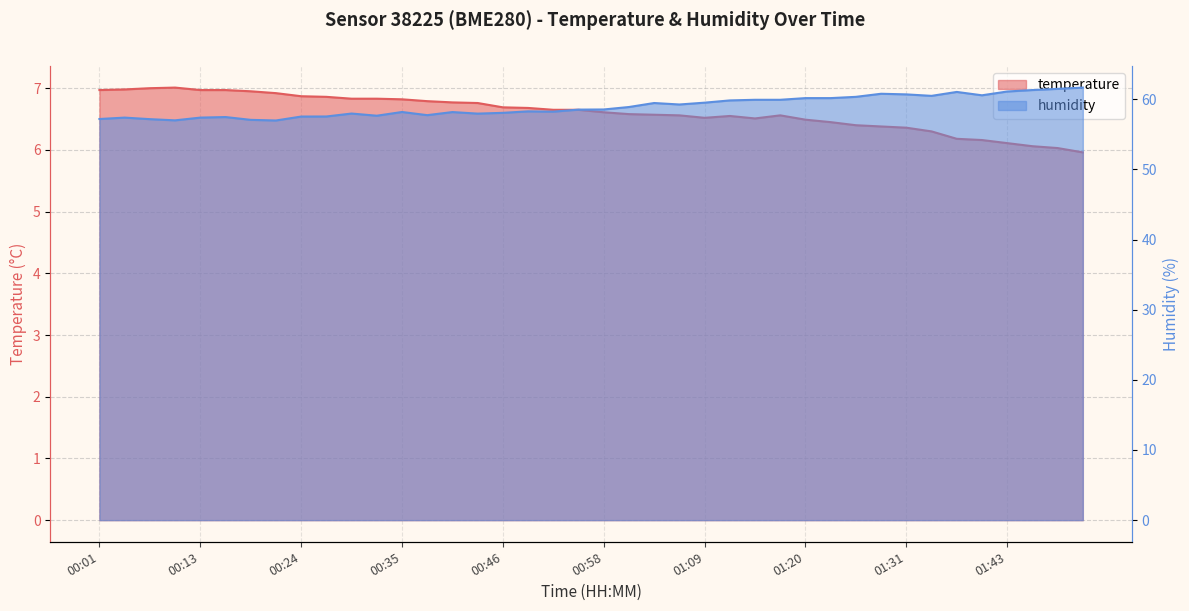

Reading left to right, transcribe all the data shown in this chart.

temperature: 00:01=7.0	00:04=7.0	00:07=7.0	00:10=7.0	00:13=7.0	00:15=7.0	00:18=7.0	00:21=6.9	00:24=6.9	00:27=6.9	00:29=6.8	00:32=6.8	00:35=6.8	00:38=6.8	00:41=6.8	00:44=6.8	00:46=6.7	00:49=6.7	00:52=6.7	00:55=6.7	00:58=6.6	01:00=6.6	01:03=6.6	01:06=6.6	01:09=6.5	01:12=6.5	01:15=6.5	01:17=6.6	01:20=6.5	01:23=6.5	01:26=6.4	01:29=6.4	01:31=6.4	01:34=6.3	01:37=6.2	01:40=6.2	01:43=6.1	01:46=6.1	01:48=6.0	01:51=6.0
humidity: 00:01=57.2	00:04=57.4	00:07=57.2	00:10=57.0	00:13=57.4	00:15=57.5	00:18=57.1	00:21=57.0	00:24=57.5	00:27=57.5	00:29=58.0	00:32=57.6	00:35=58.2	00:38=57.7	00:41=58.2	00:44=58.0	00:46=58.1	00:49=58.3	00:52=58.2	00:55=58.5	00:58=58.5	01:00=58.9	01:03=59.5	01:06=59.2	01:09=59.5	01:12=59.8	01:15=59.9	01:17=59.9	01:20=60.2	01:23=60.2	01:26=60.3	01:29=60.8	01:31=60.7	01:34=60.5	01:37=61.0	01:40=60.6	01:43=61.1	01:46=61.3	01:48=61.5	01:51=61.7